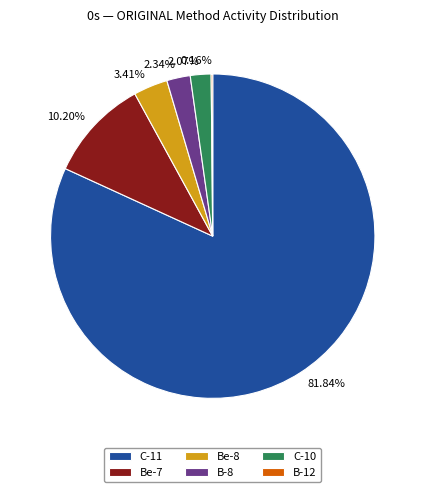

To the nearest percent, what is the average slice percentage?

17%